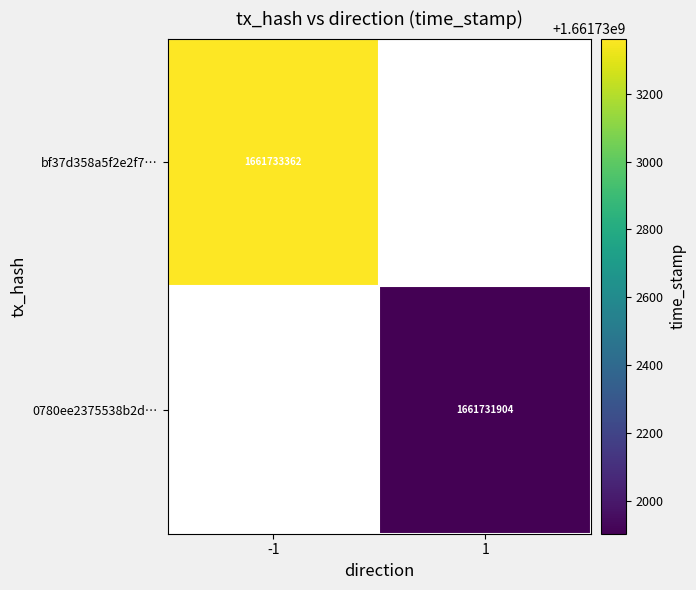

The bf37d358a5f2e2f7… series shows 483146902 at -1. True or false?

False